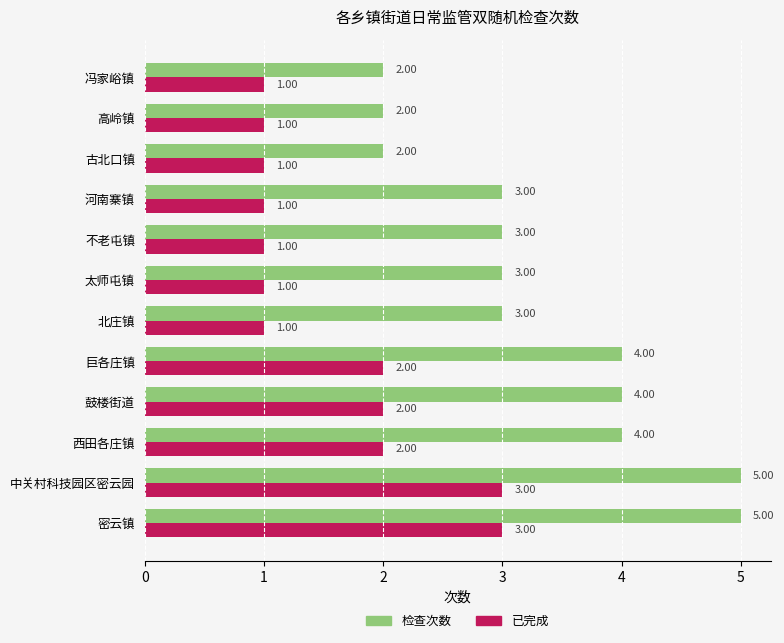

What is the sum of all 检查次数 values?

40